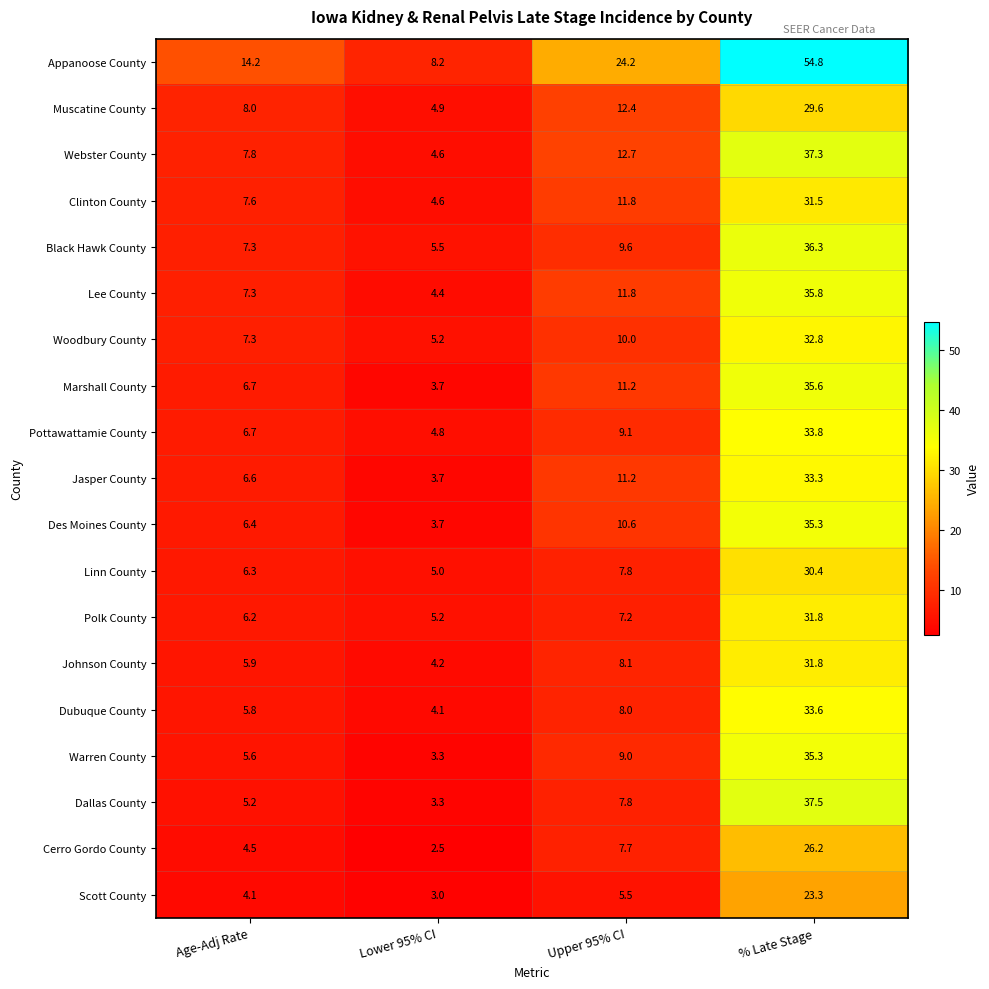

List the labels in order of Polk County value, largest first.

% Late Stage, Upper 95% CI, Age-Adj Rate, Lower 95% CI